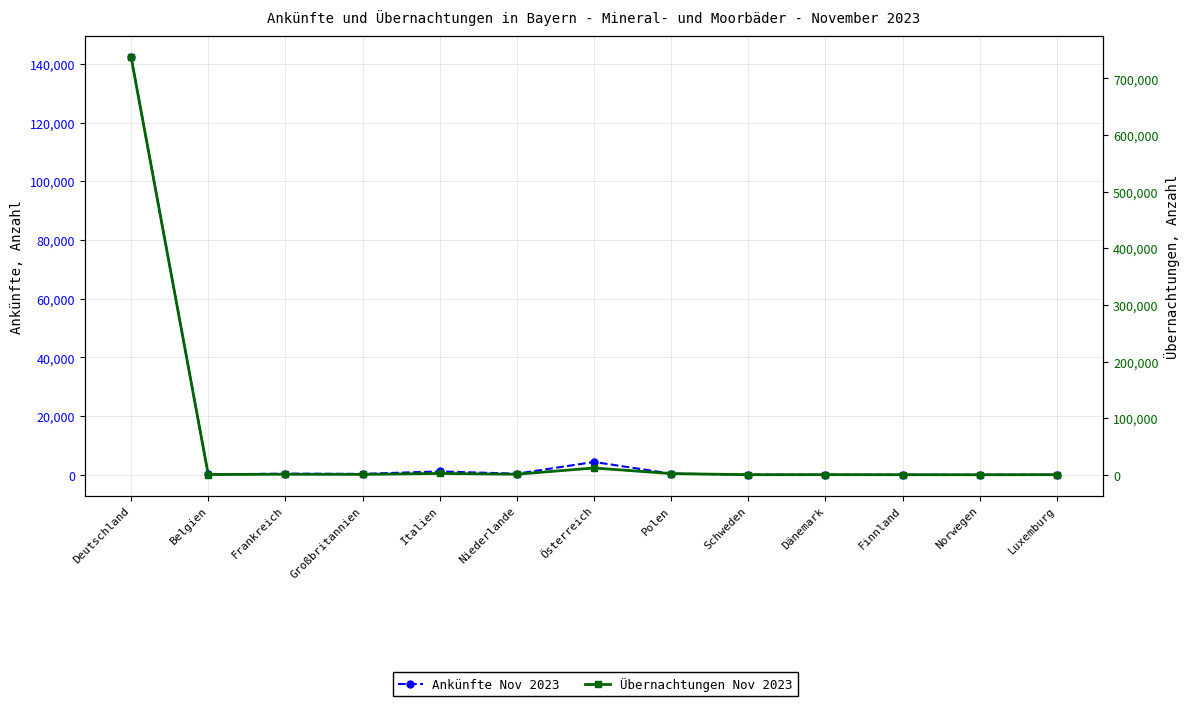

The value of Ankünfte Nov 2023 at Norwegen is 45. True or false?

False